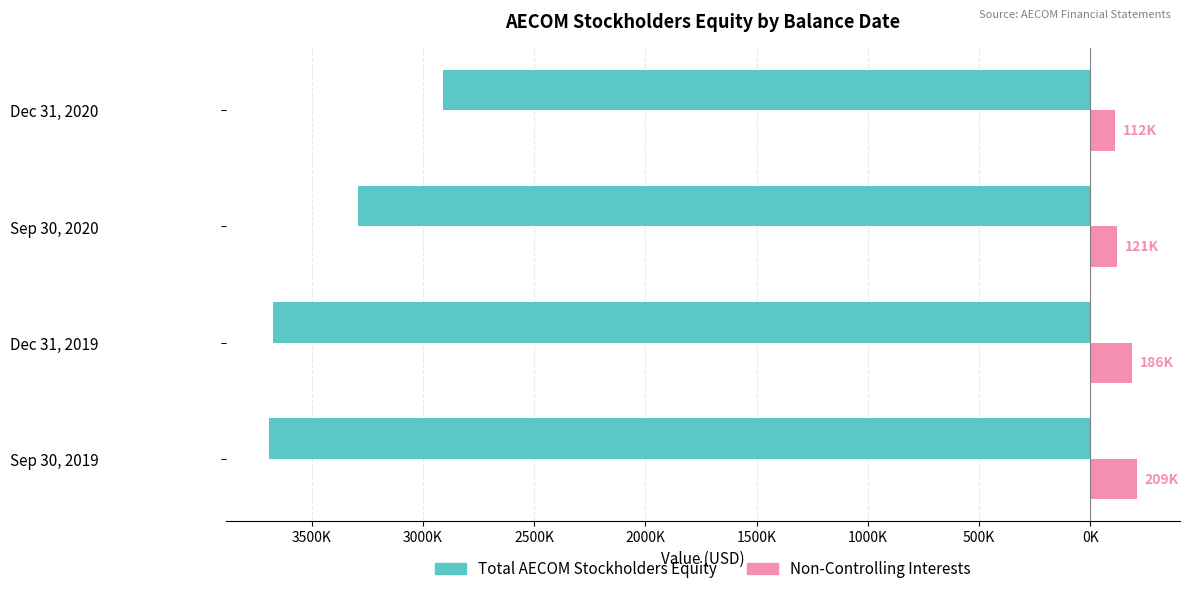

What are all the series names shown in the legend?

Total AECOM Stockholders Equity, Non-Controlling Interests